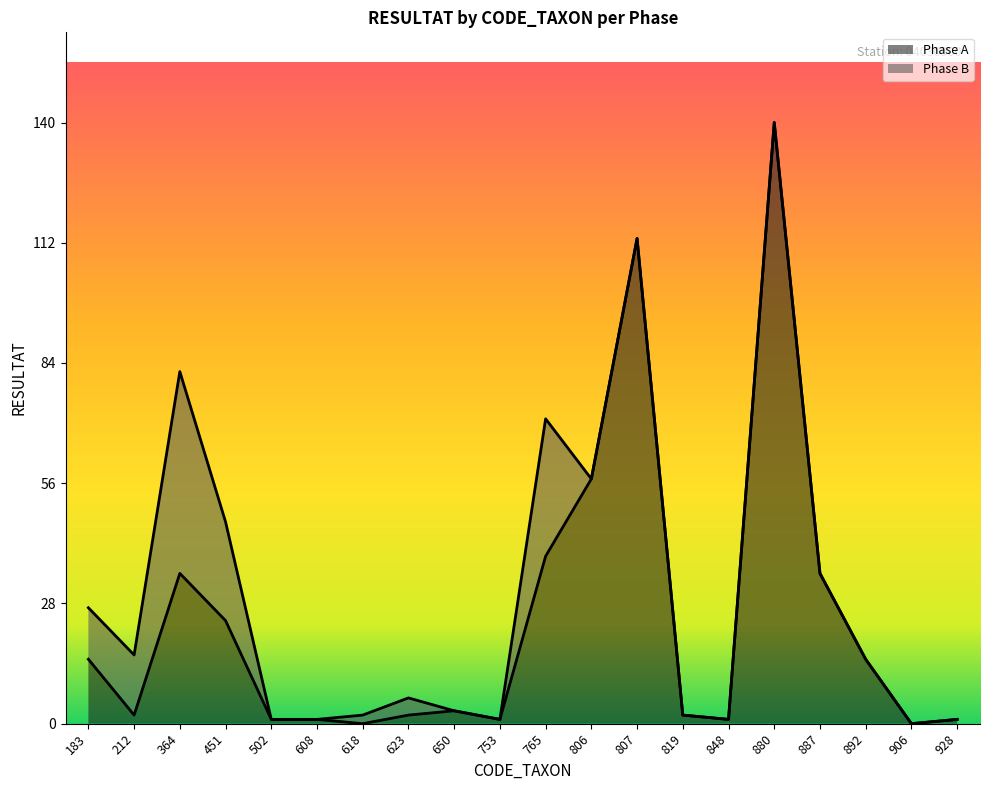

What is the difference between the second highest and second lowest values?

113